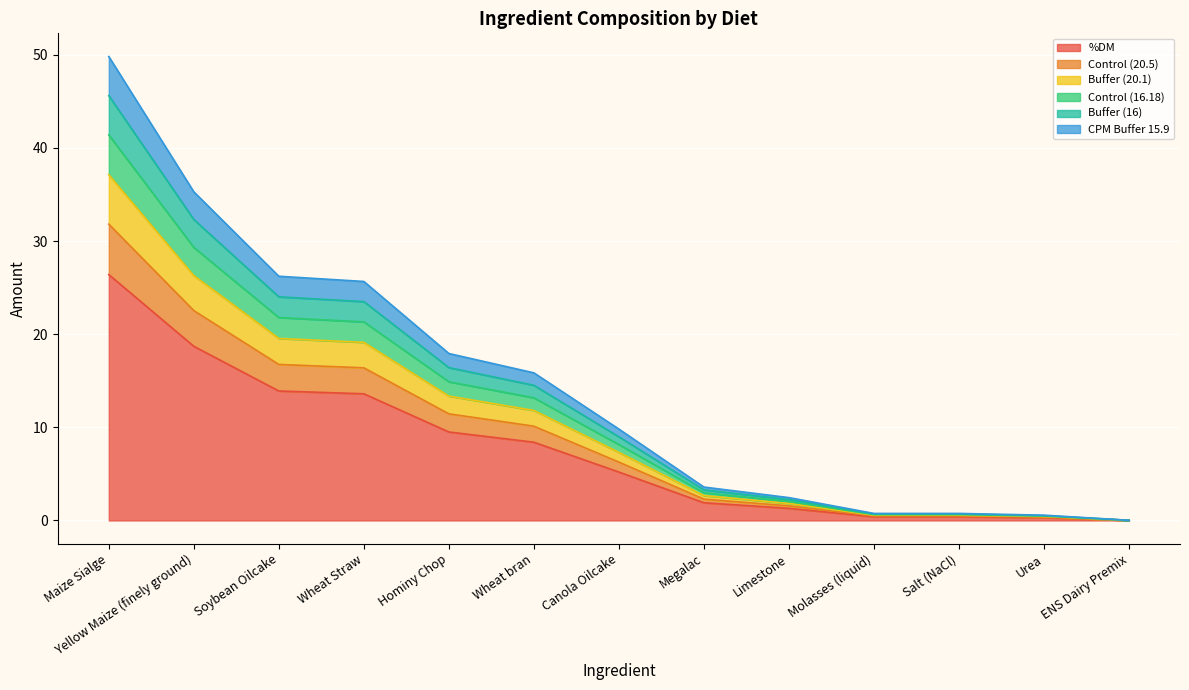

What are all the series names shown in the legend?

%DM, Control (20.5), Buffer (20.1), Control (16.18), Buffer (16), CPM Buffer 15.9